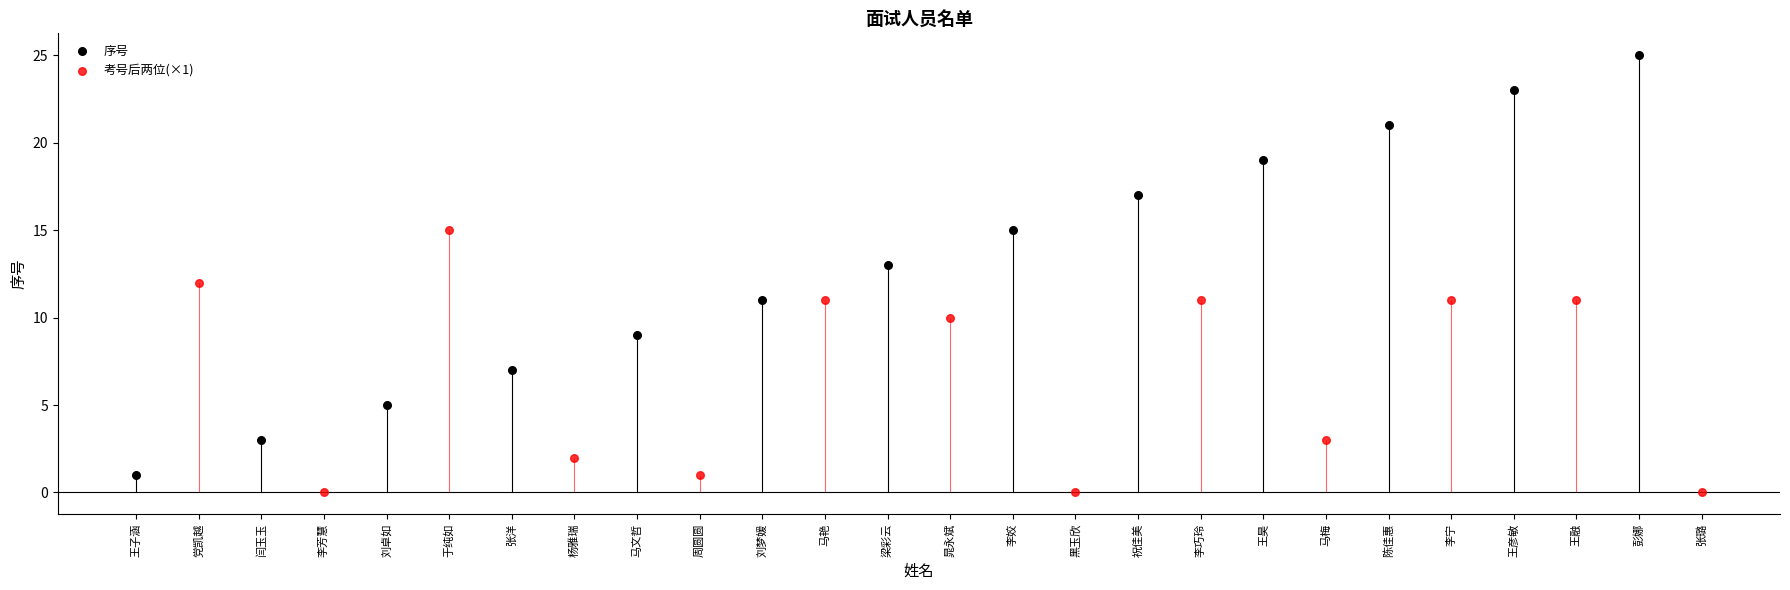

Which series contains the highest Y value?

序号